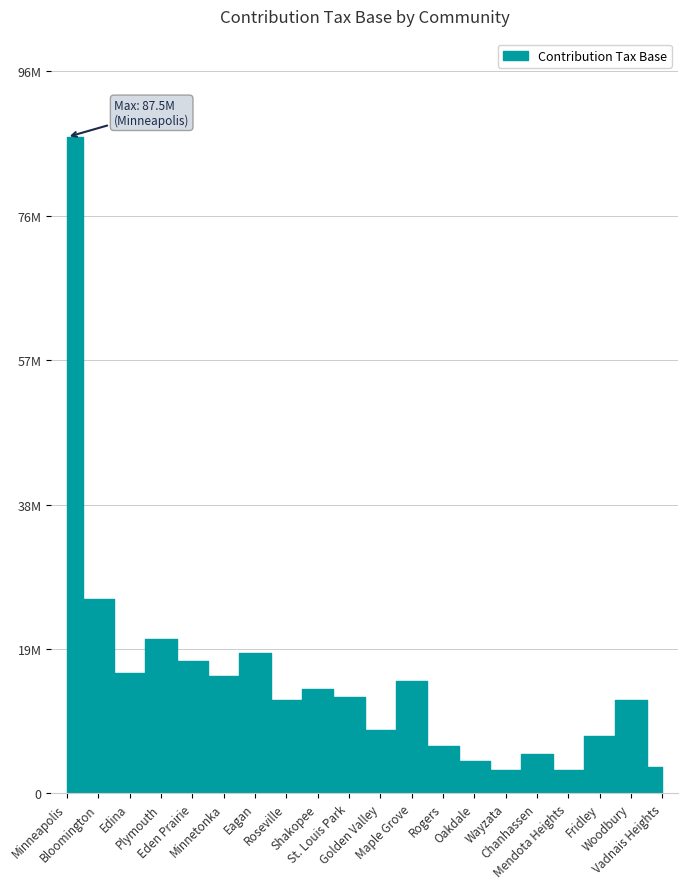

Does the chart display data point markers on the line(s)?

No